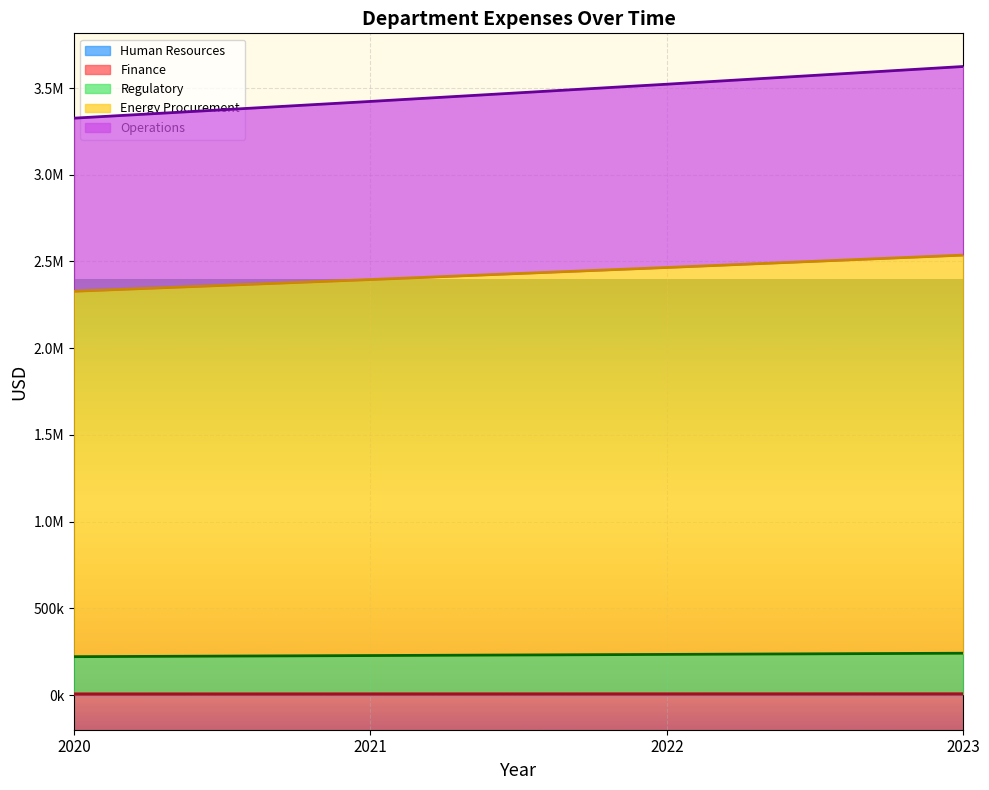

The value of Finance at 2023 is 10205.9. True or false?

False